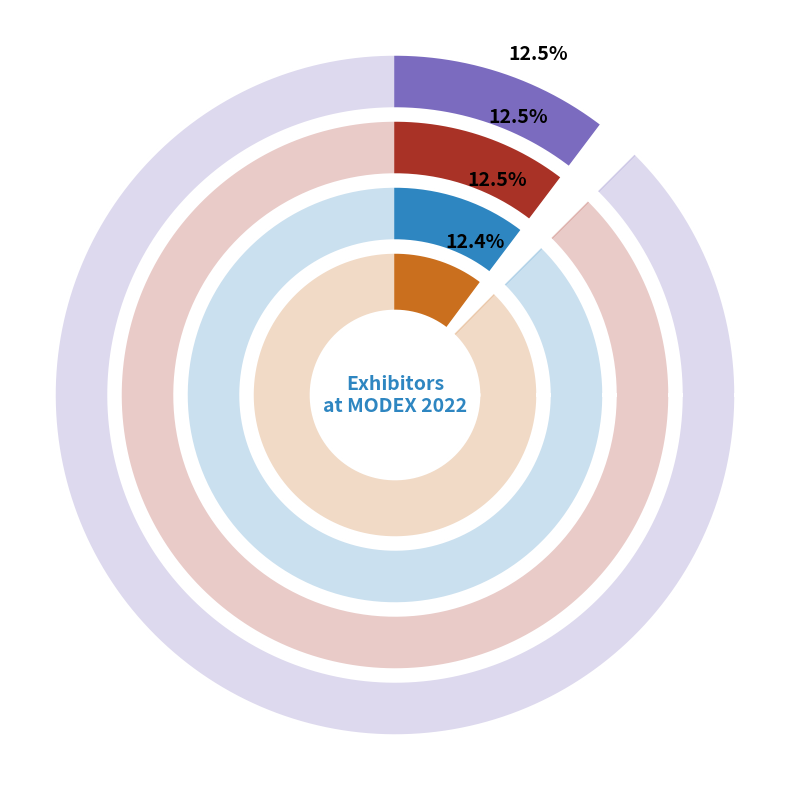

The Rajant Corporation slice represents 13% of the pie. True or false?

True